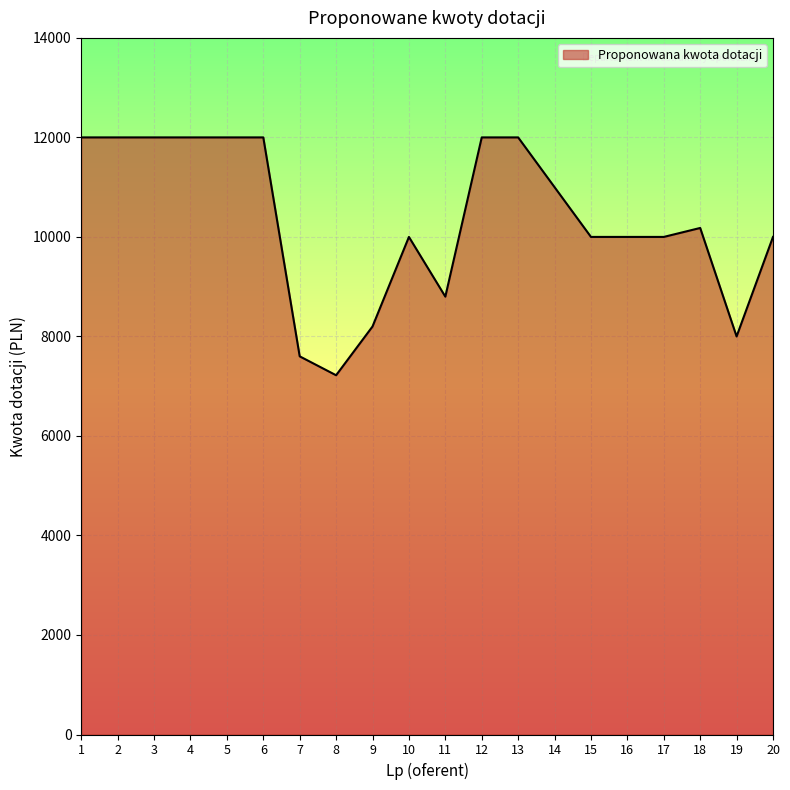

What is the maximum value shown in the chart?

12000